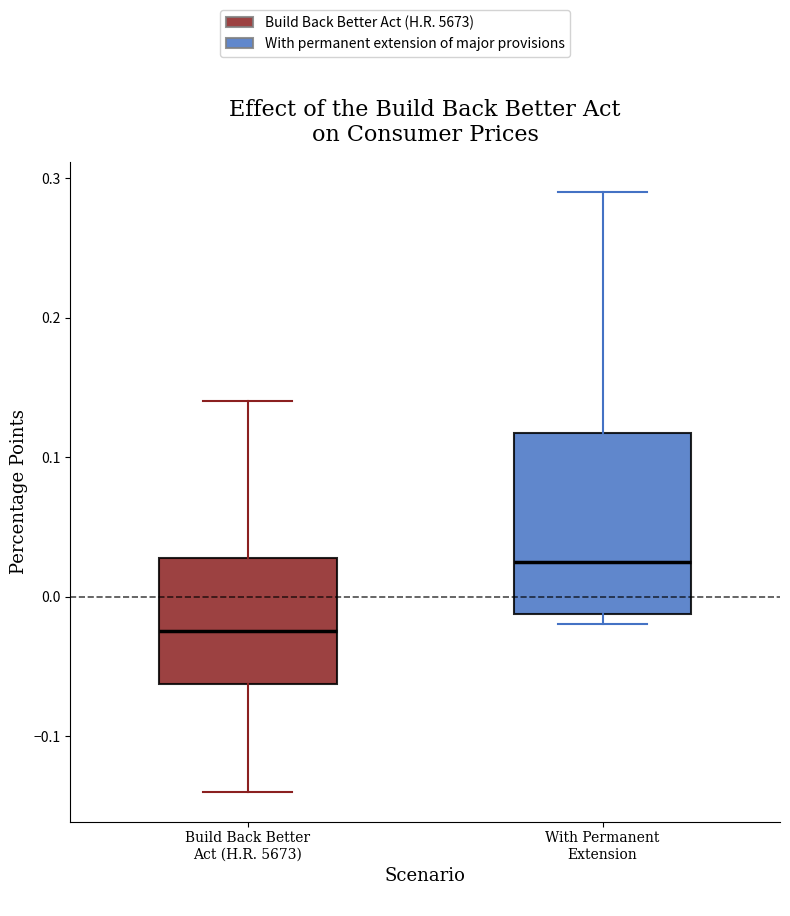

Reading left to right, read every box against the y-axis: the position of its median line, the range the box covers, and the ends of its whiskers. The values are not printed on the chart, so give them approximately, as read against the axis.

Build Back Better Act (H.R. 5673): median -0.02, box -0.06 to 0.03, whiskers -0.14 to 0.14
With Permanent Extension: median 0.03, box -0.01 to 0.12, whiskers -0.02 to 0.29